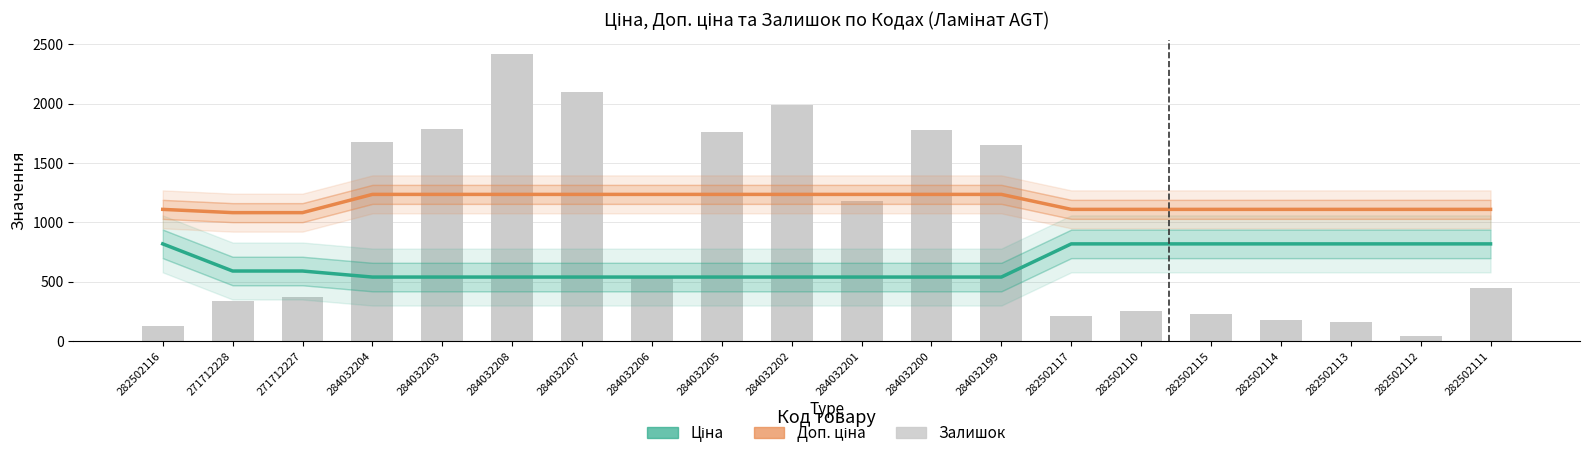

Between 284032206 and 284032201, which is larger?

284032206